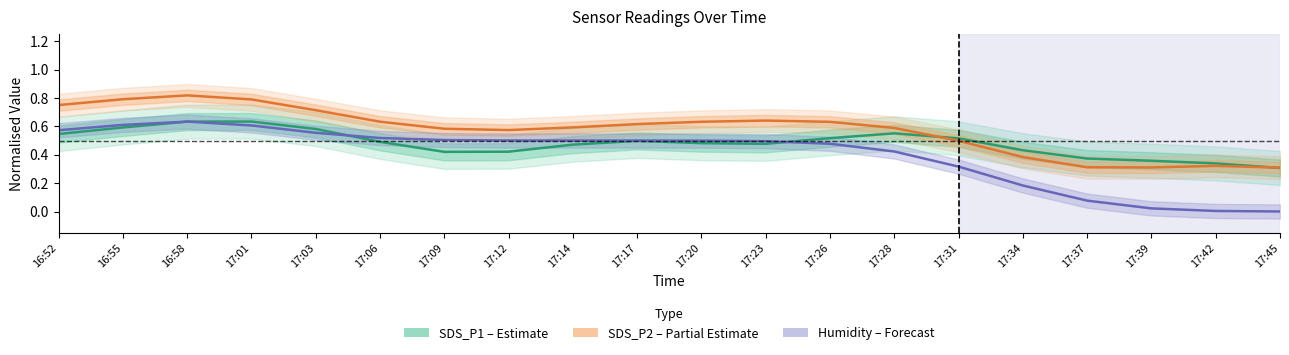

What position from the left is 17:12?

8